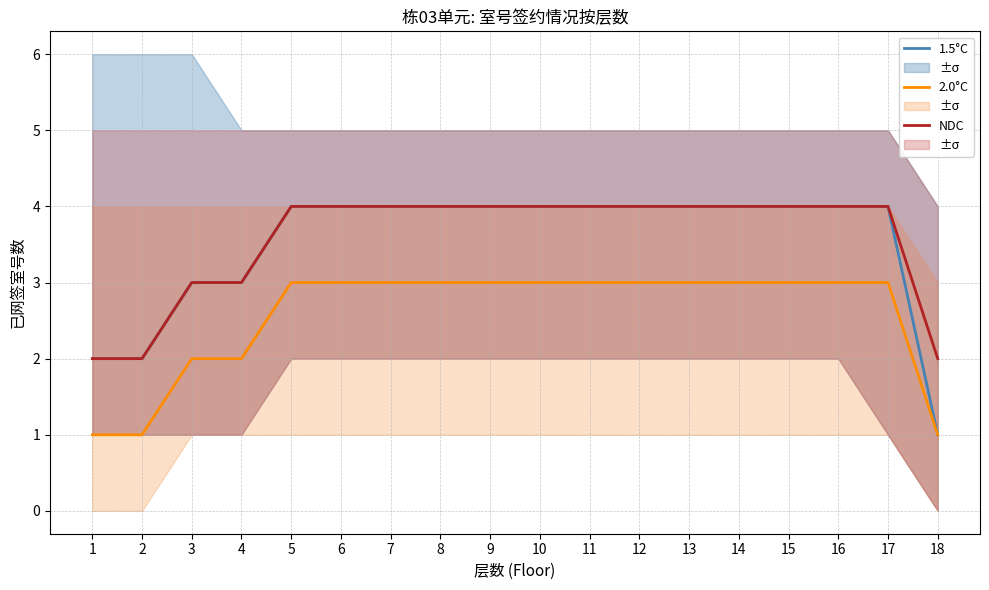

List the series in order of their peak value, lowest first.

2.0°C, 1.5°C, NDC